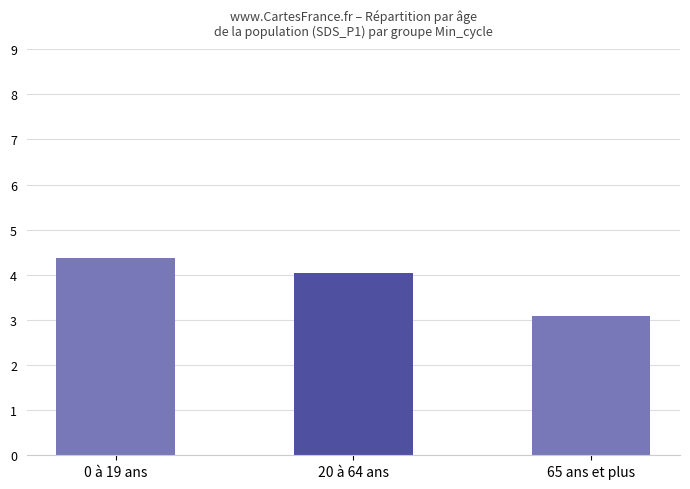

Which has a higher value, 0 à 19 ans or 65 ans et plus?

0 à 19 ans